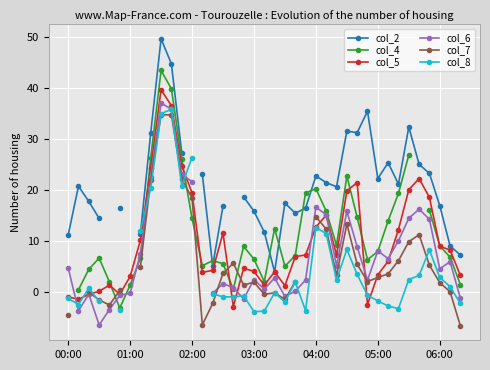

What is the highest value of the col_5 series?

39.6